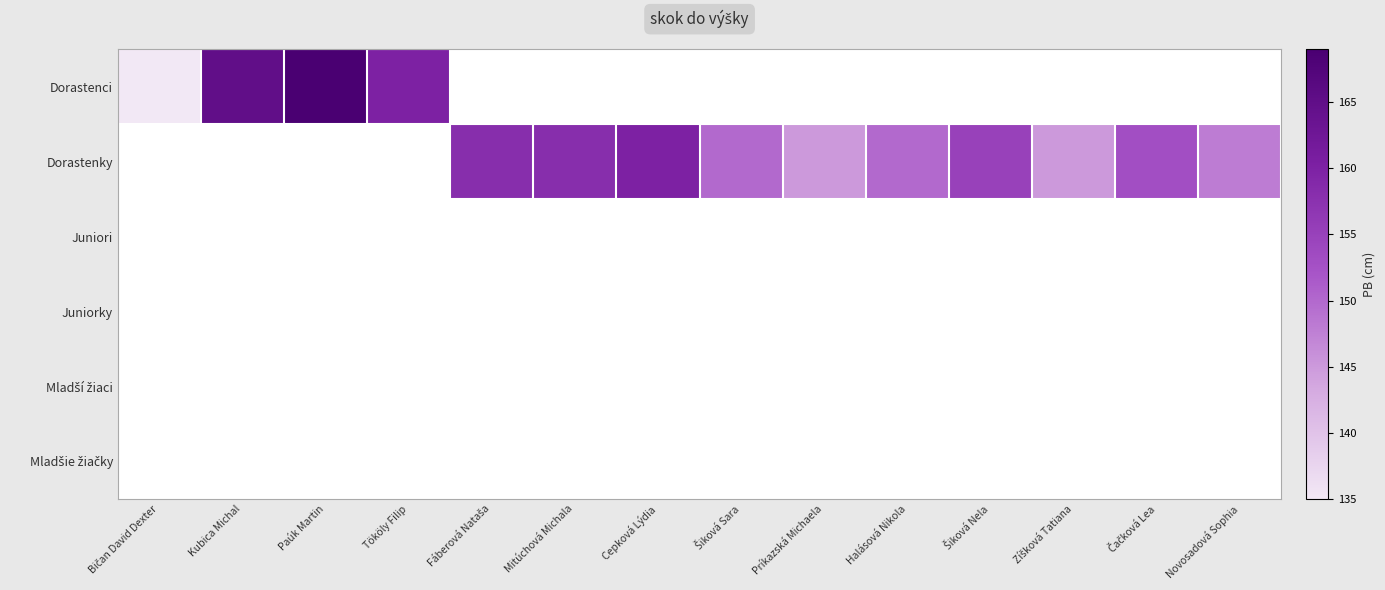

Which label corresponds to the largest value in the chart?

Paúk Martin